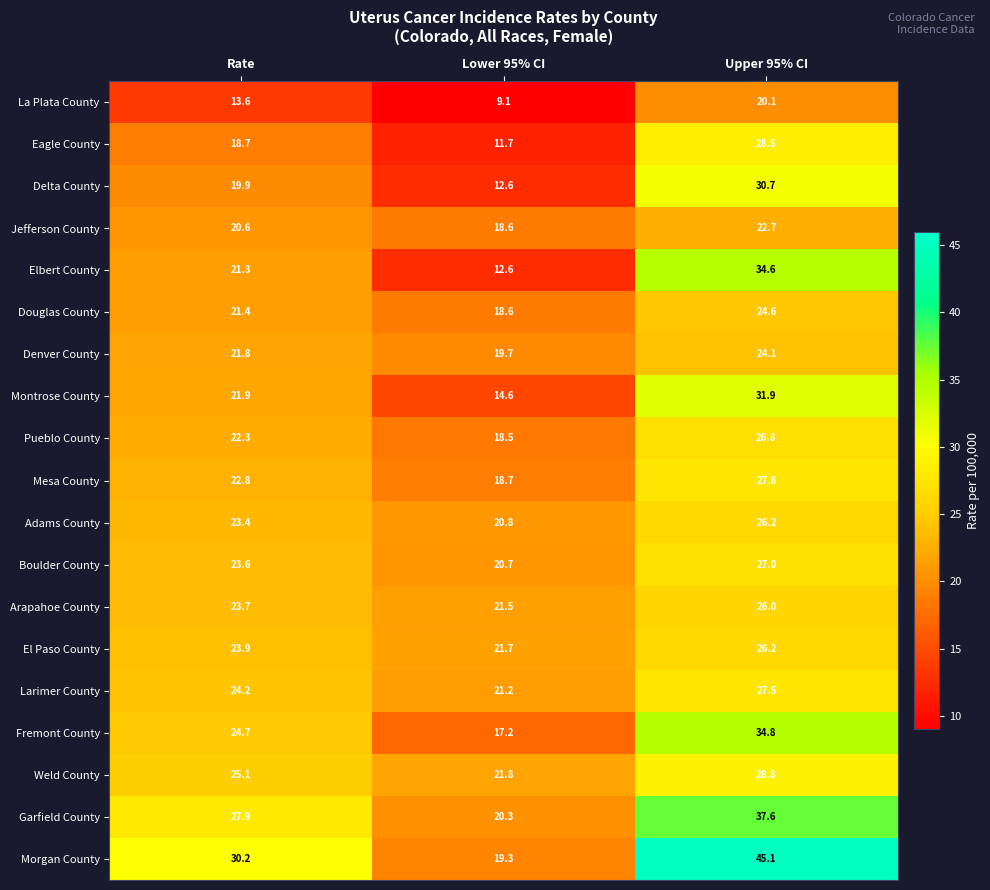

Read the Arapahoe County value at Upper 95% CI.

26.0